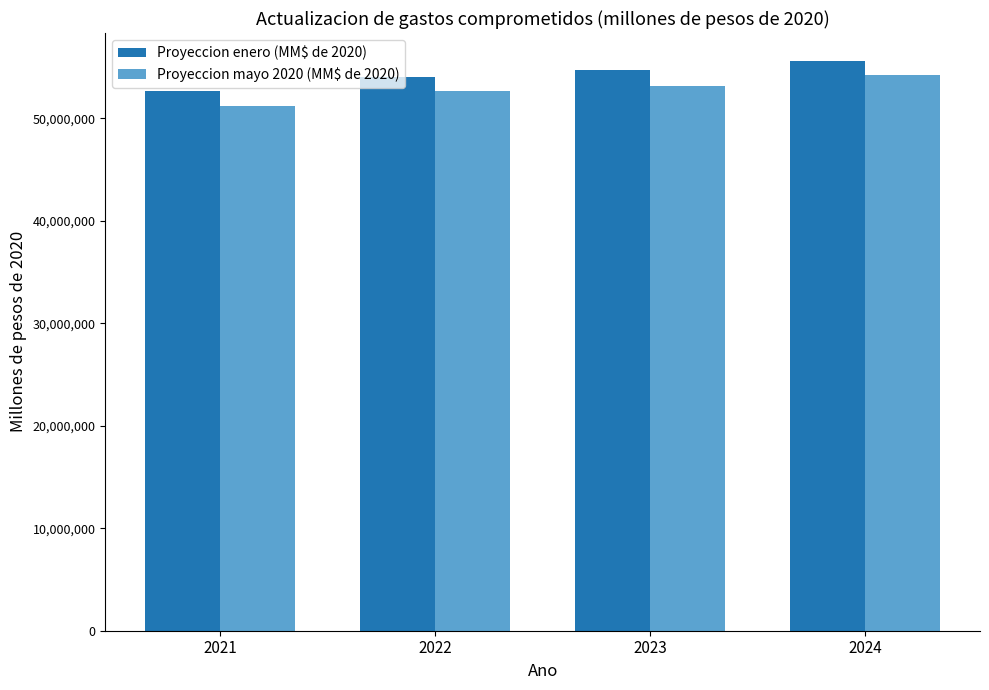

What is the difference between the second highest and second lowest values in the Proyeccion enero (MM$ de 2020) series?

636695.0